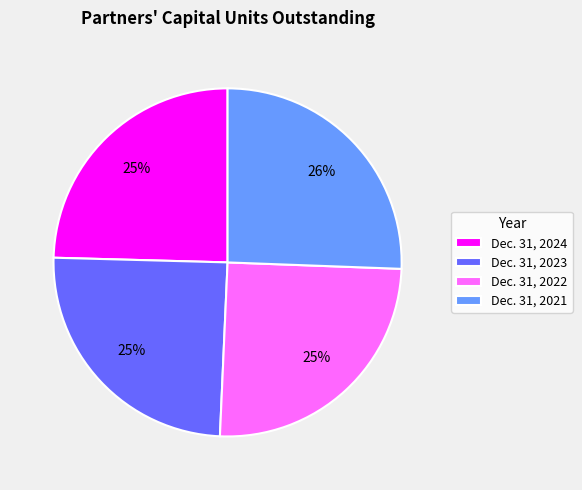

Between Dec. 31, 2021 and Dec. 31, 2023, which is larger?

Dec. 31, 2021